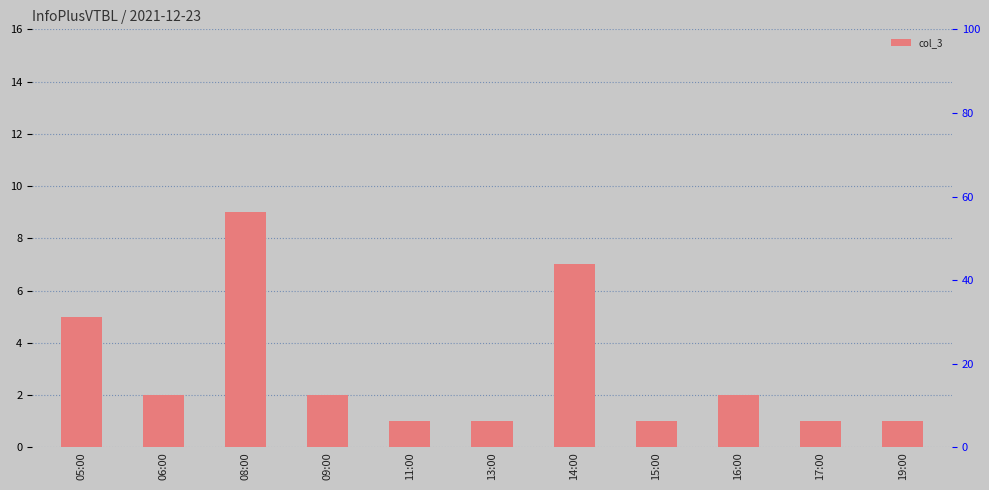

What is the maximum value shown in the chart?

9